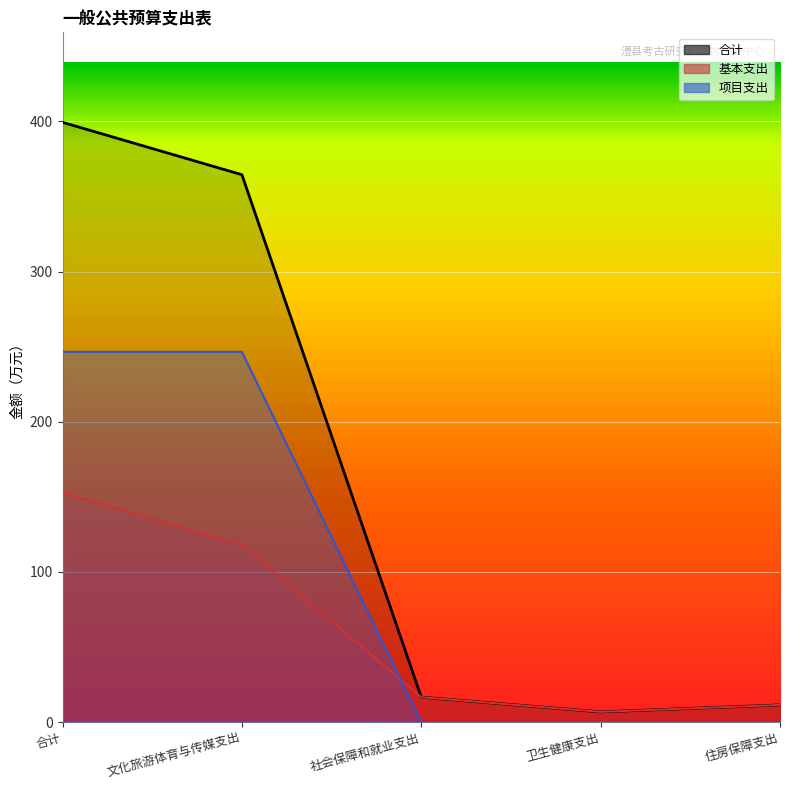

True or false: 基本支出 and 项目支出 cross at least once.

True